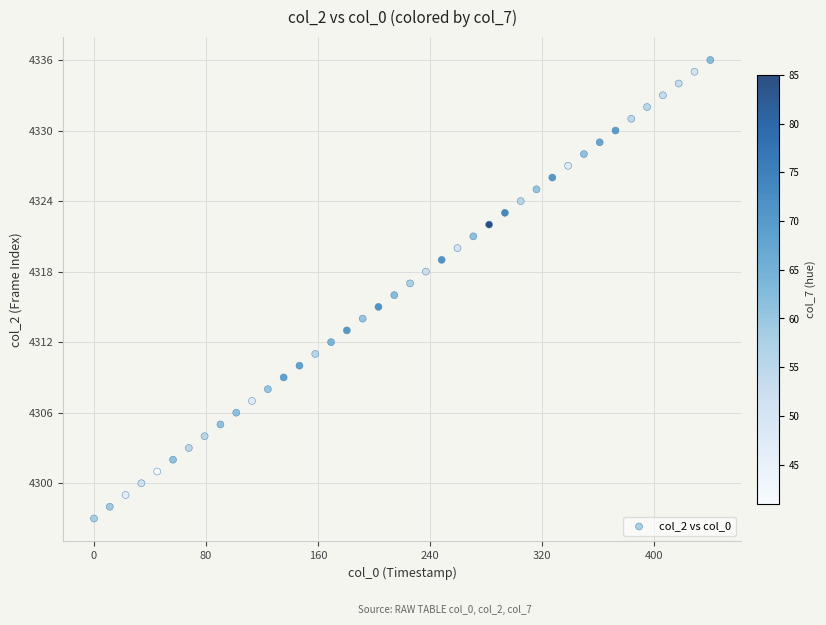

What is the range of Y values (max minus min)?

39